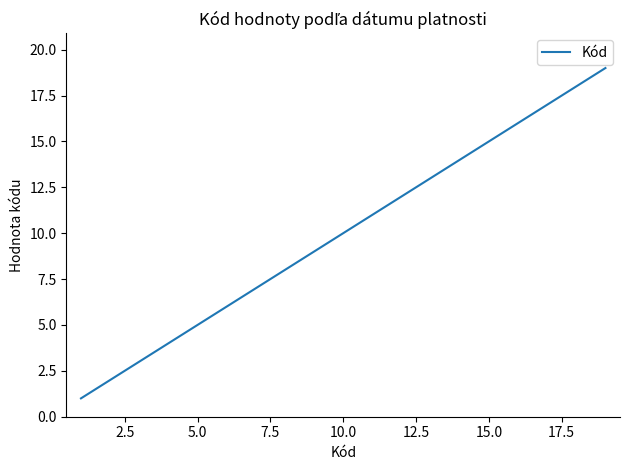

Reading left to right, extract all data points from this chart.

1	4	5	6	7	8	9	10	11	12	13	14	15	16	17	18	19